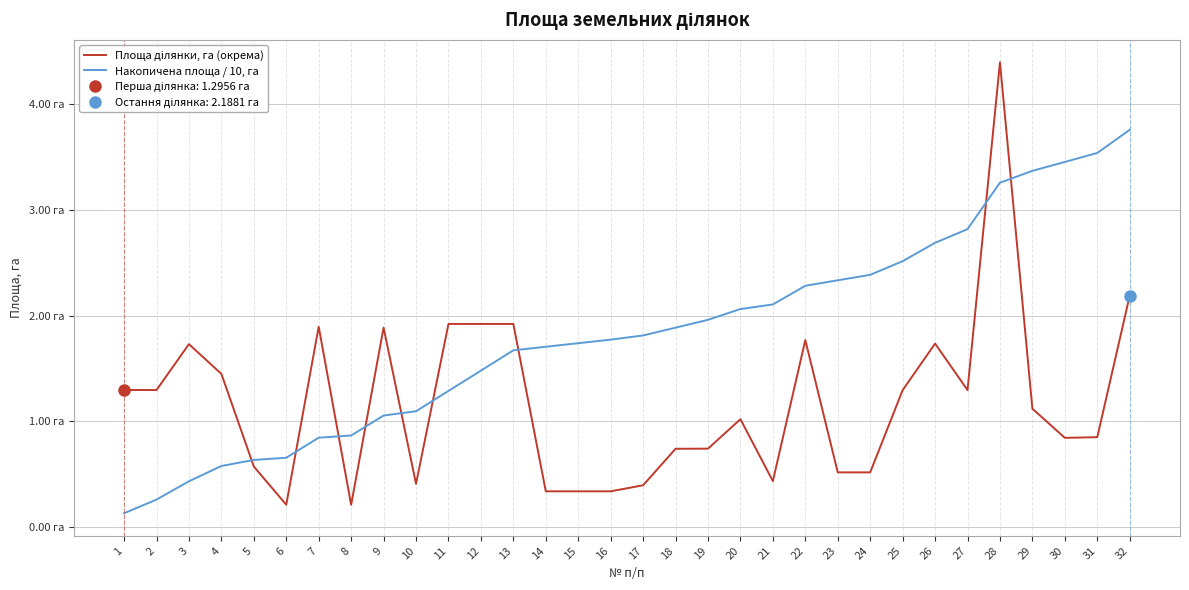

At 1, list the series in order from smallest to largest.

Накопичена площа / 10, га, Площа ділянки, га (окрема)